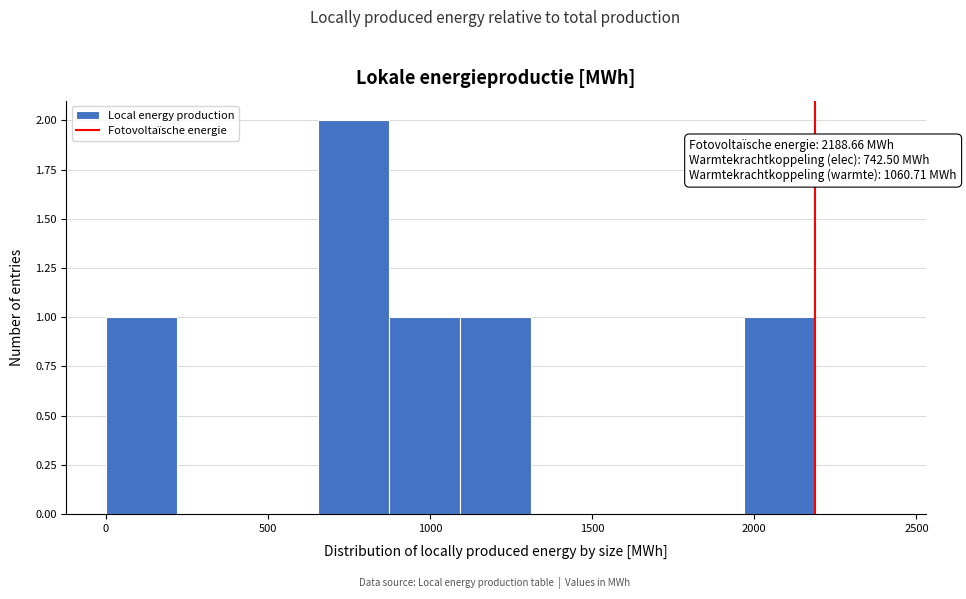

Which range on the x-axis has the tallest bar?

650 to 900